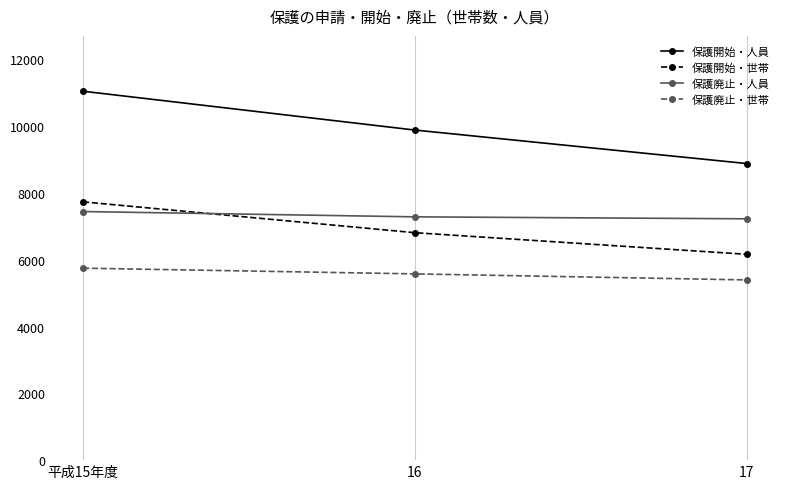

Reading left to right, list all the values displayed in this chart.

保護開始・人員: 平成15年度=11048	16=9885	17=8882
保護開始・世帯: 平成15年度=7735	16=6811	17=6164
保護廃止・人員: 平成15年度=7445	16=7286	17=7227
保護廃止・世帯: 平成15年度=5749	16=5578	17=5397